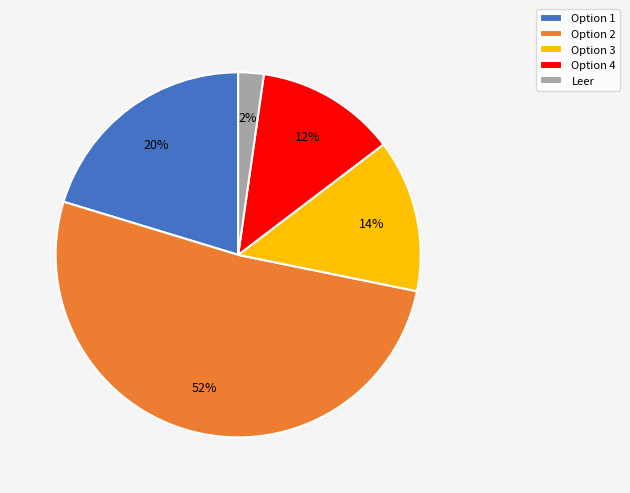

To the nearest percent, what portion does Option 1 represent?

20%